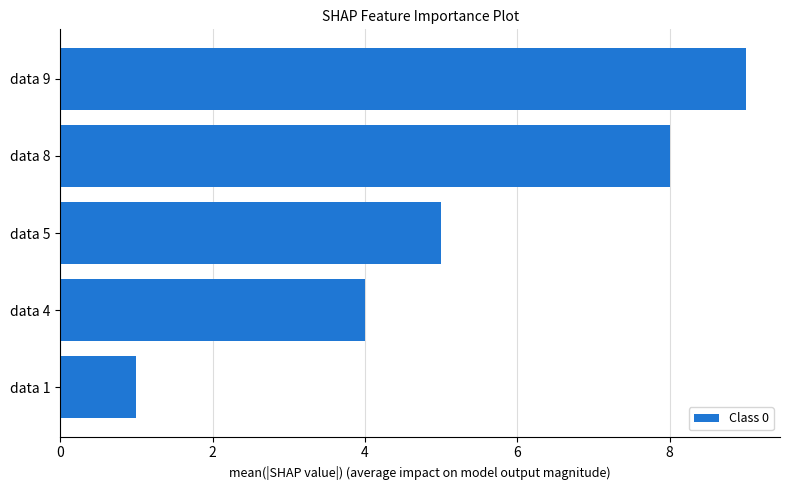

Reading bottom to top, what are all the values shown in this chart?

1	4	5	8	9